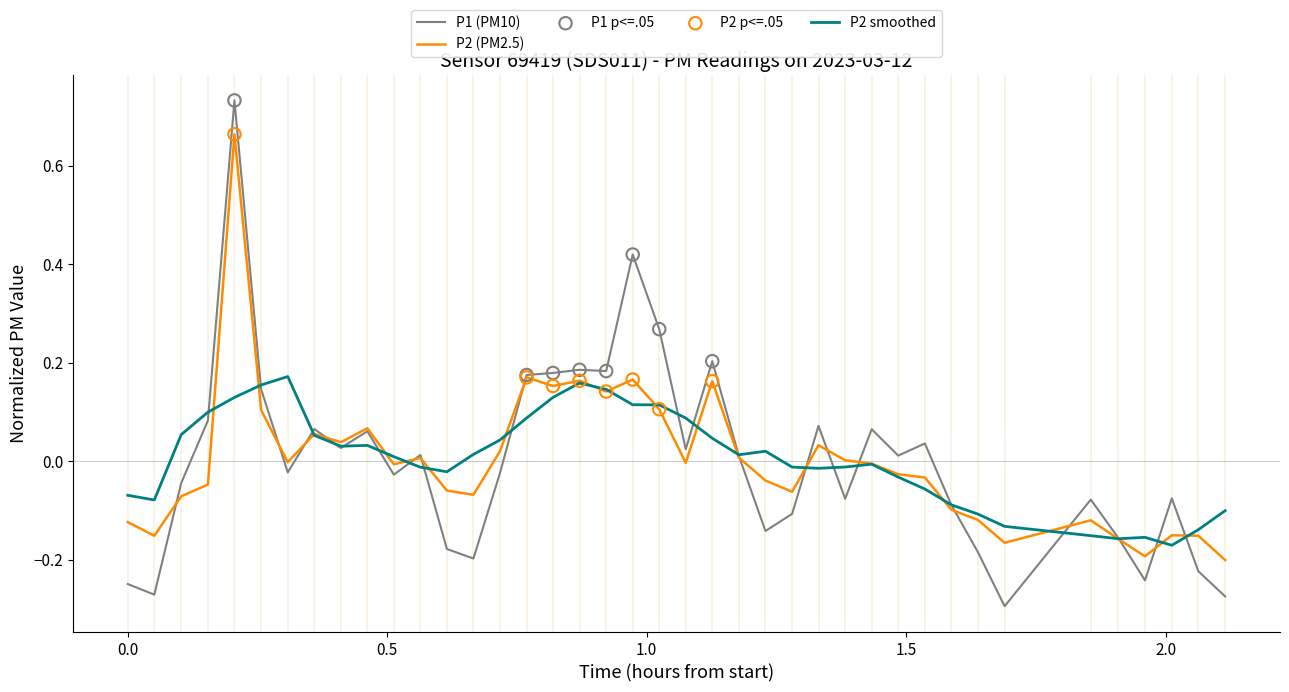

Rank the series by their maximum value, from lowest to highest.

P2 smoothed, P2 (PM2.5), P1 (PM10)